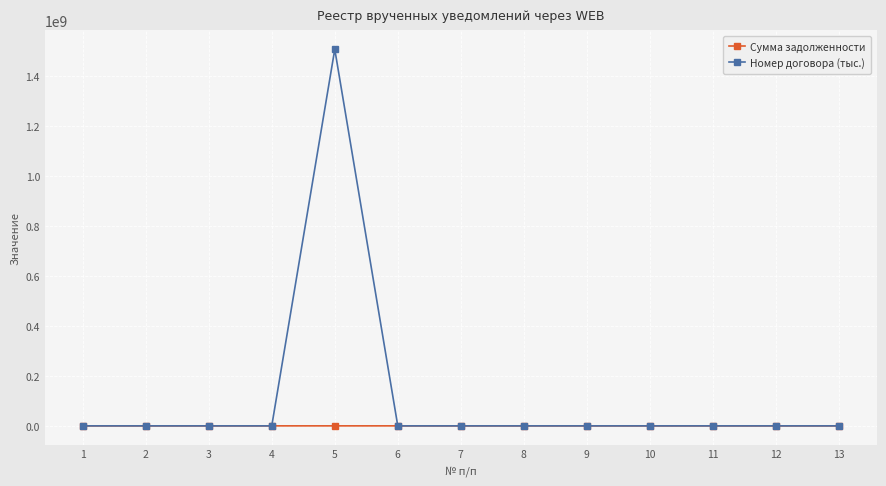

What is the greatest value displayed?

1507023018.4